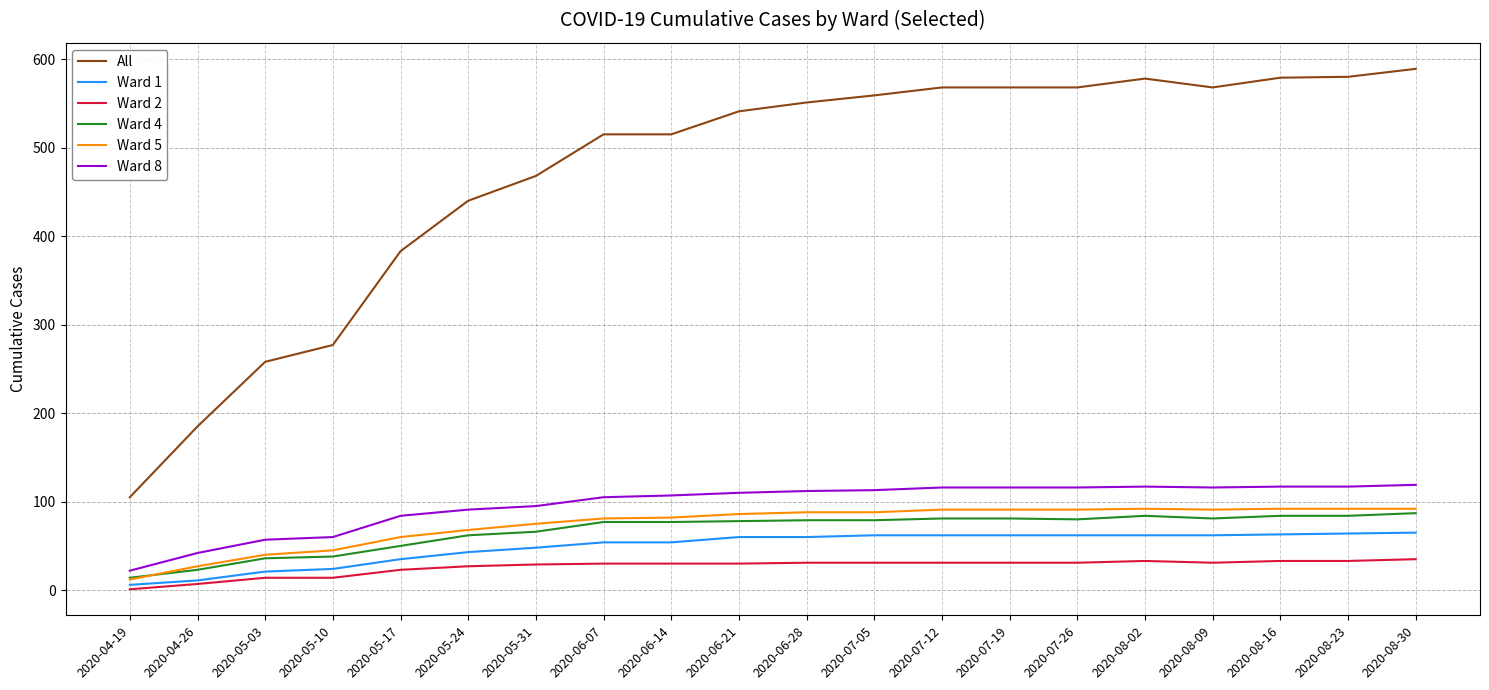

Which series has the widest spread of values?

All